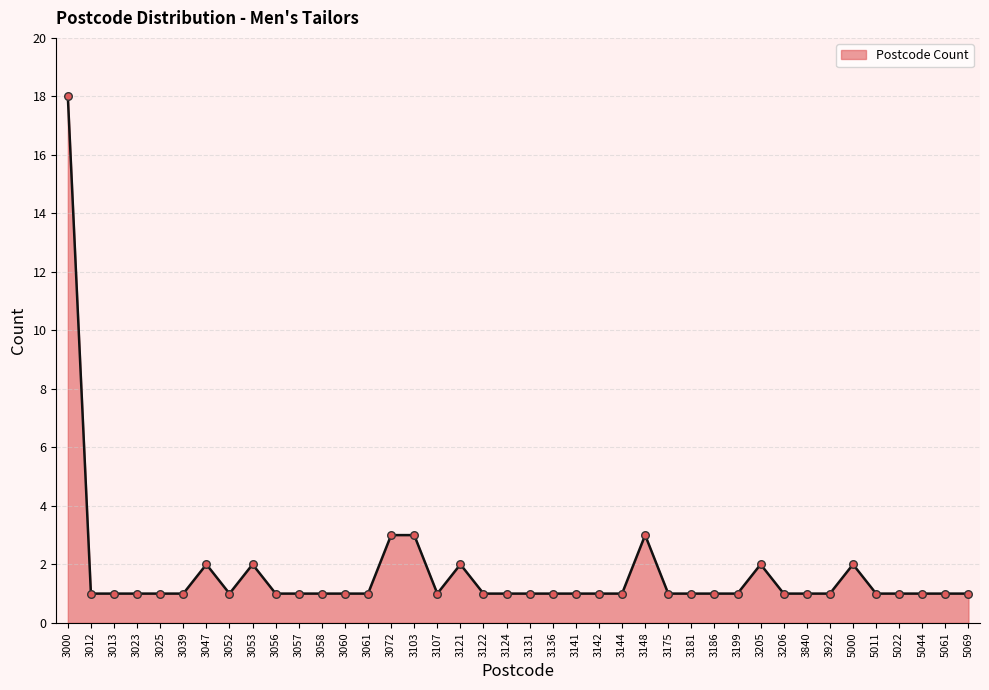

Which has a higher value, 3121 or 3131?

3121